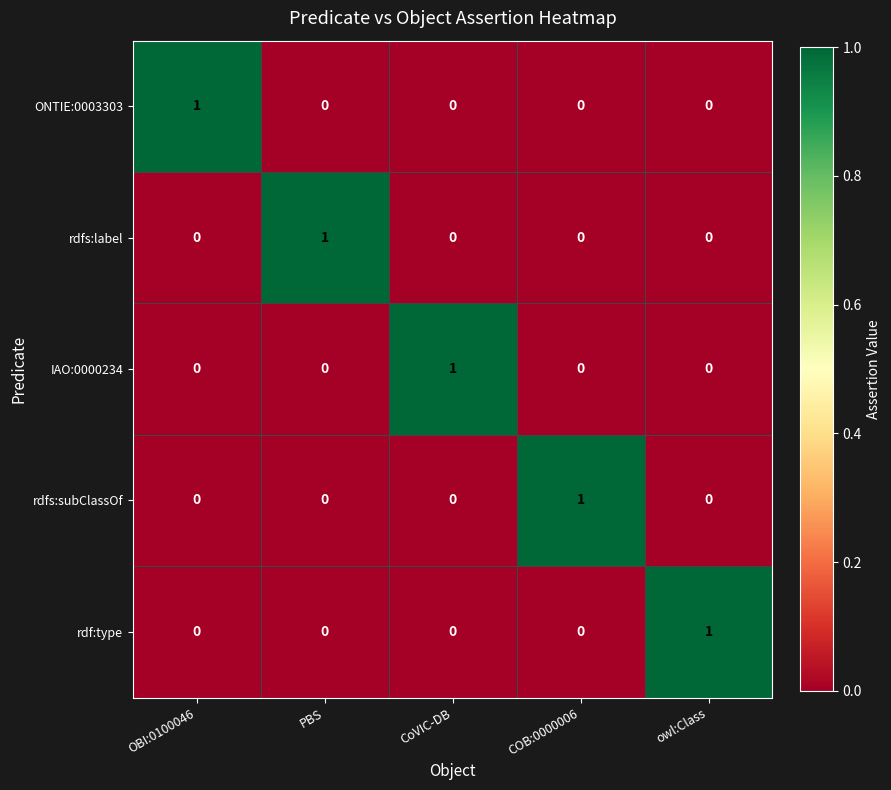

At how many categories does at least one series exceed 0?

5